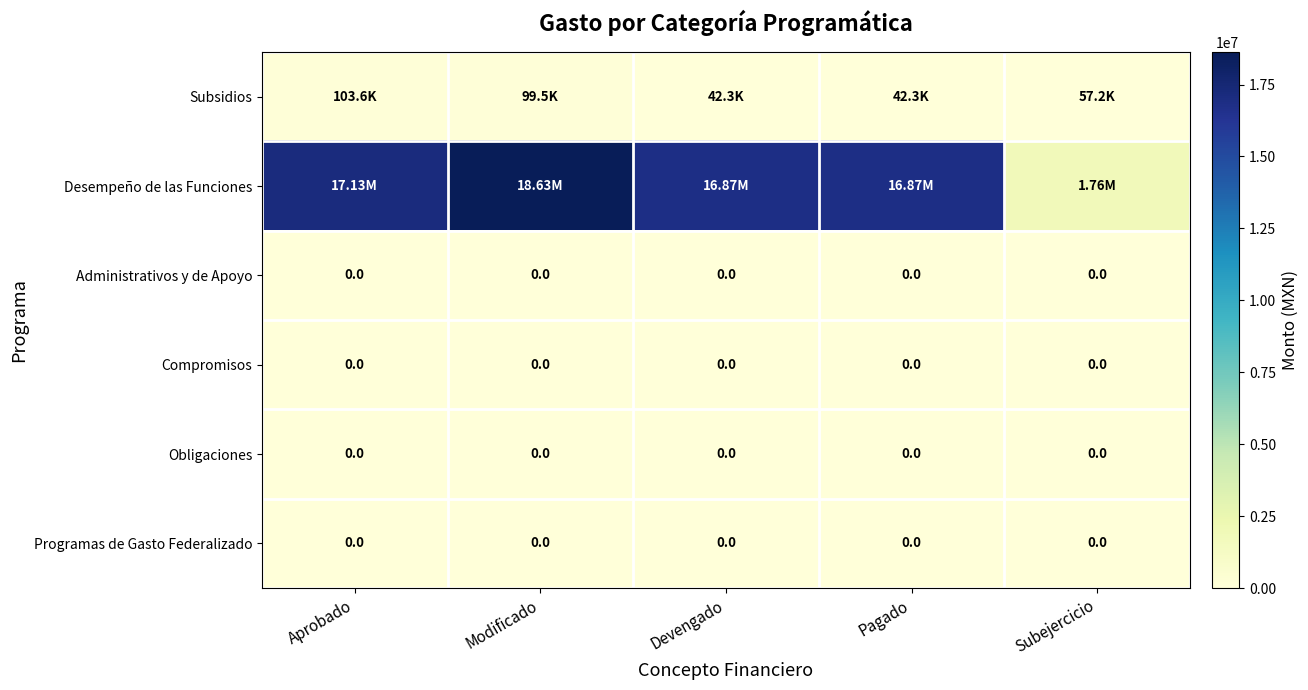

At which label does Desempeño de las Funciones reach its peak?

Modificado